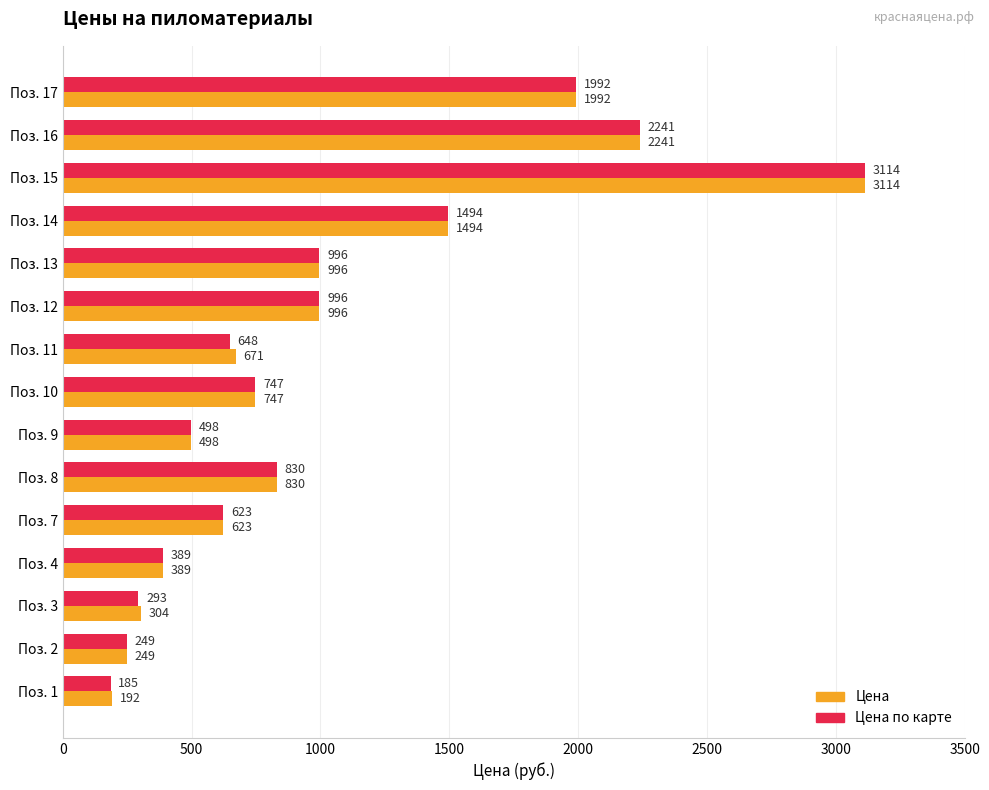

What value does the Цена series have at Поз. 11?

671